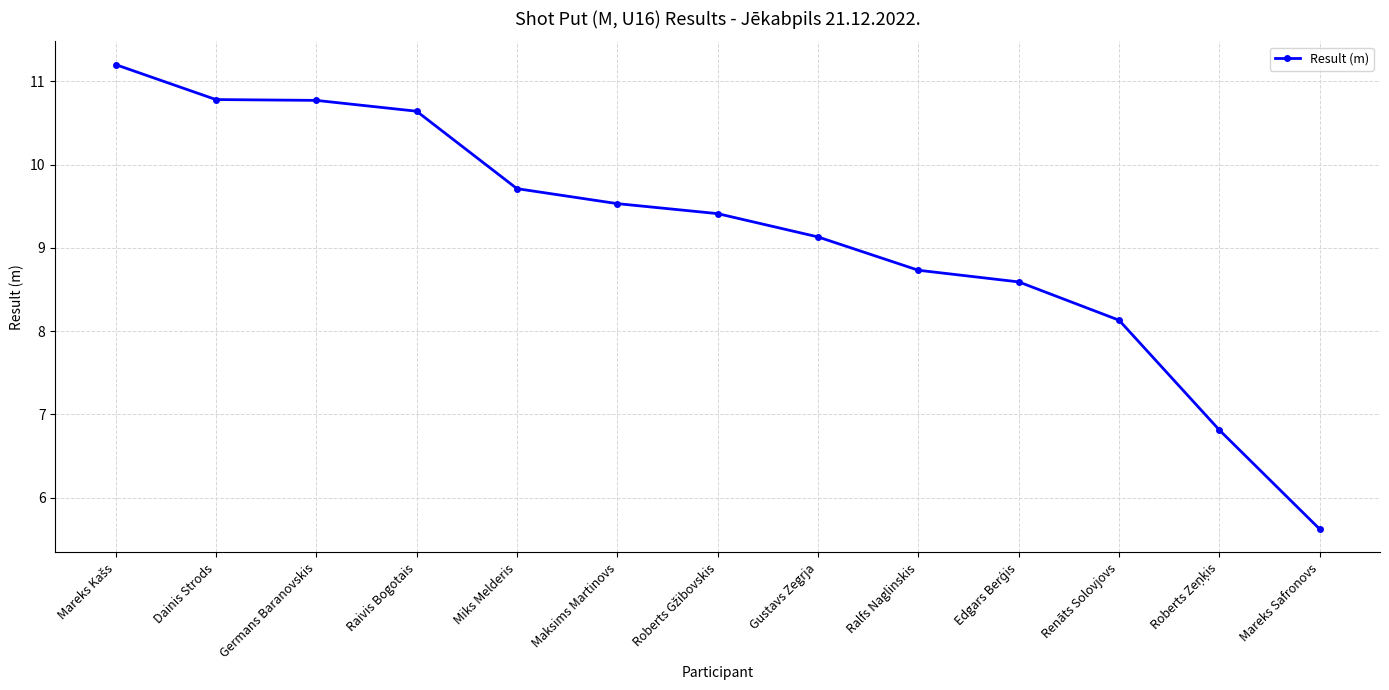

What is the label of the 11th point from the right?

Germans Baranovskis